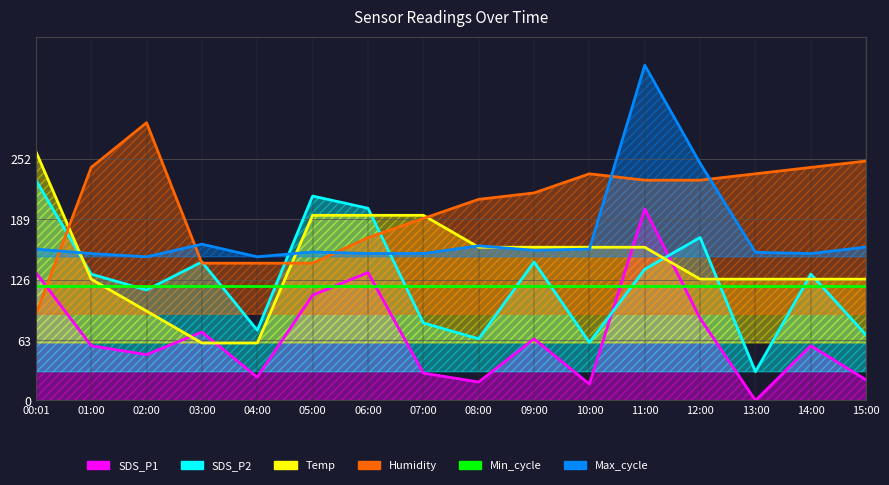

At how many categories does at least one series exceed 58?

16